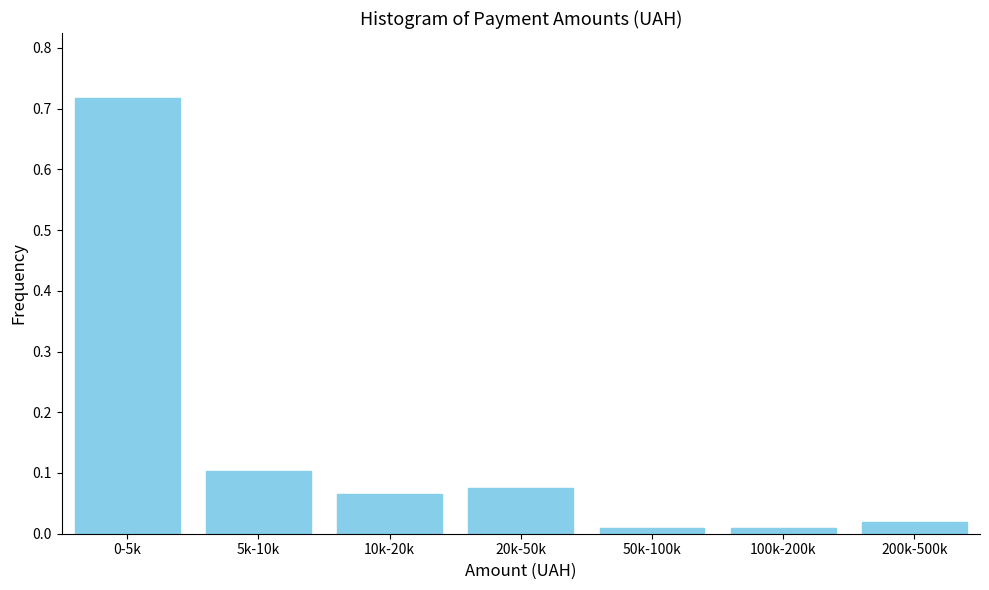

The value at 10k-20k is 0.1. True or false?

True